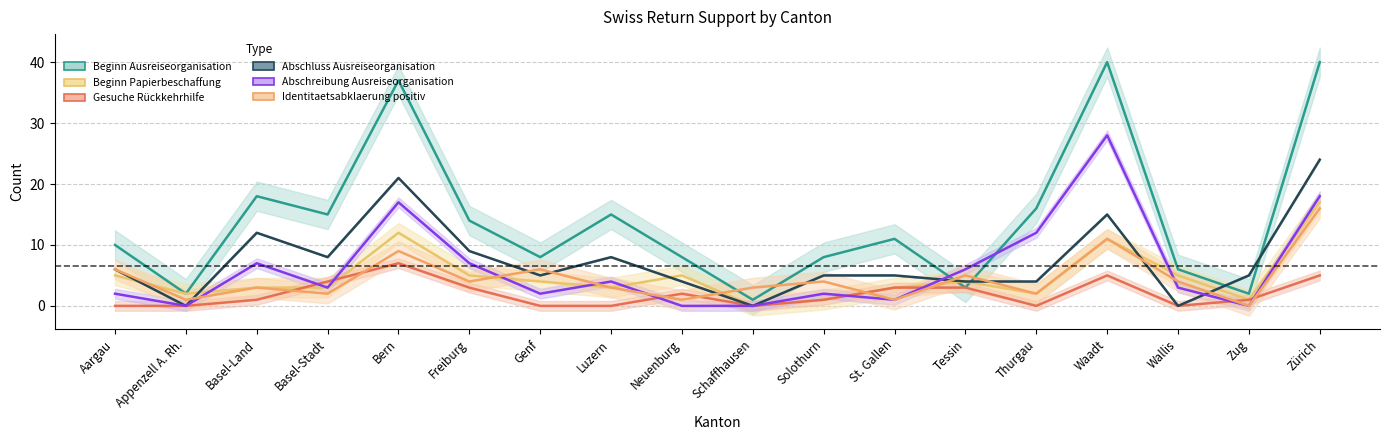

Which category has the lowest value across all series?

Schaffhausen